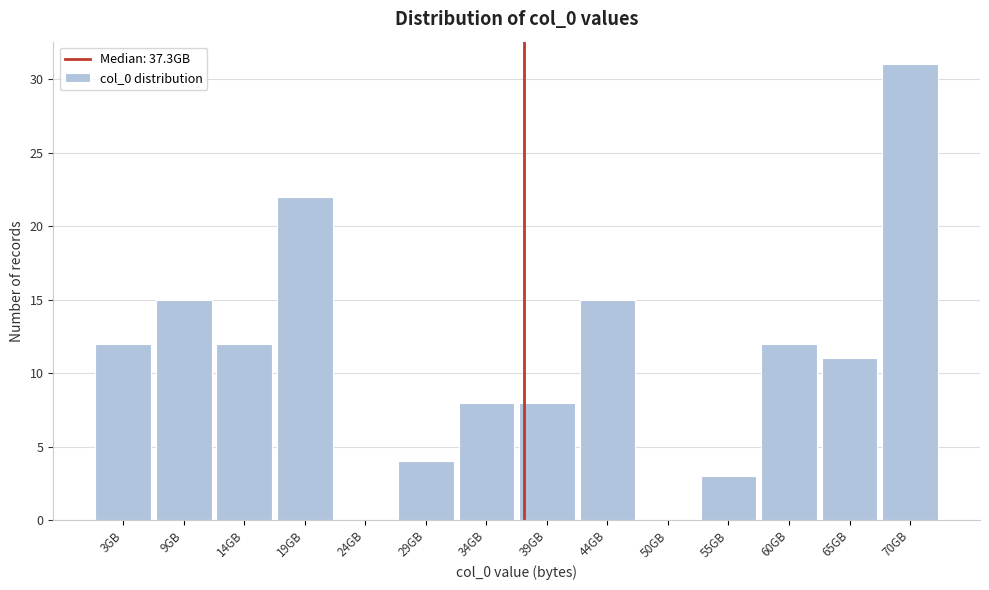

Reading left to right, transcribe all the data shown in this chart.

3GB=12	9GB=15	14GB=12	19GB=22	24GB=0	29GB=4	34GB=8	39GB=8	44GB=15	50GB=0	55GB=3	60GB=12	65GB=11	70GB=31